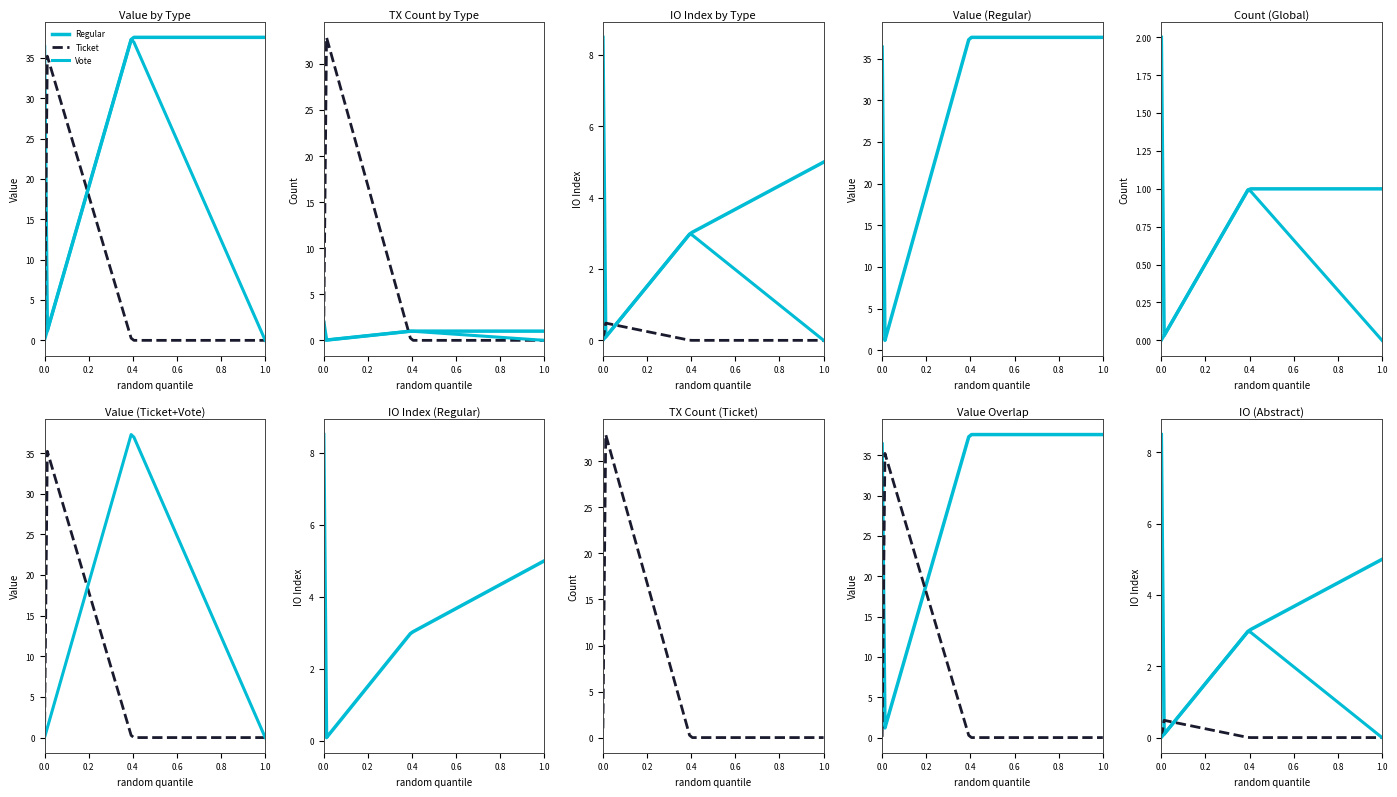

The Vote series shows -24.1 at 1582849454. True or false?

False